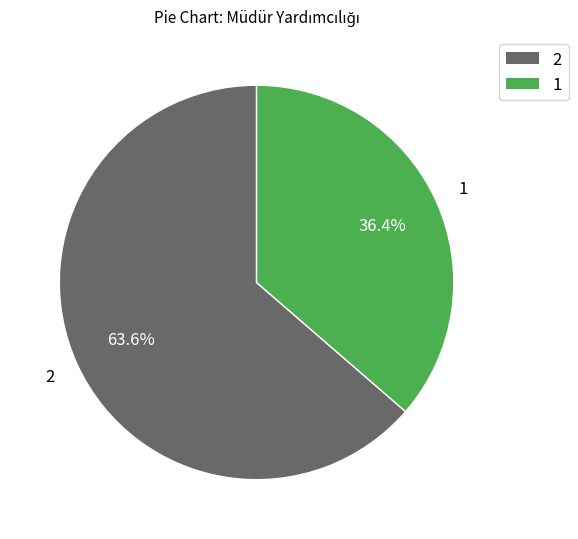

Which category has the smallest portion of the pie?

1